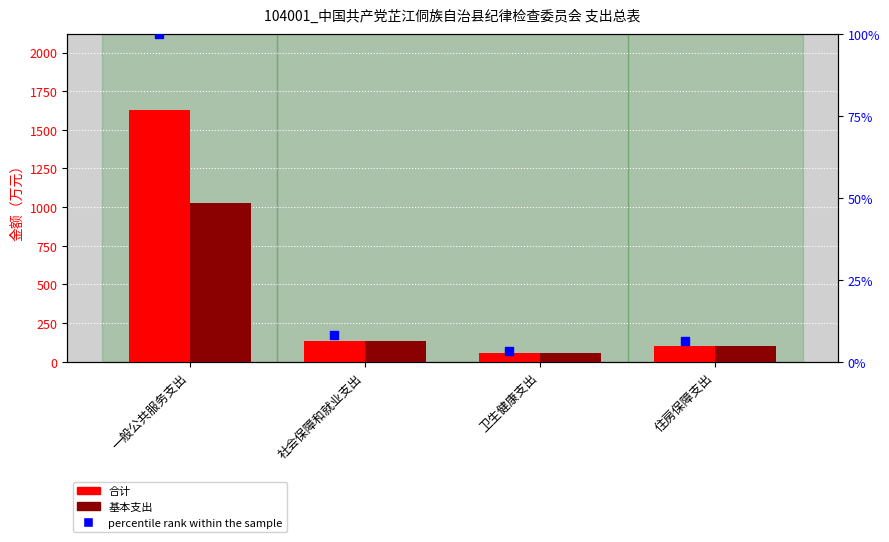

At which category is the sum across all series the highest?

一般公共服务支出